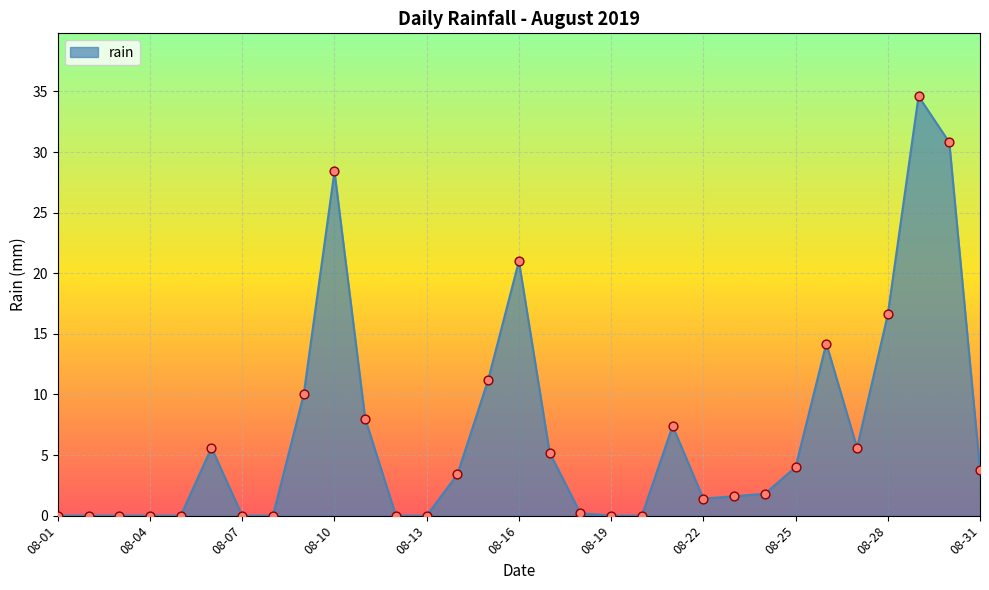

What is the maximum value shown in the chart?

34.6